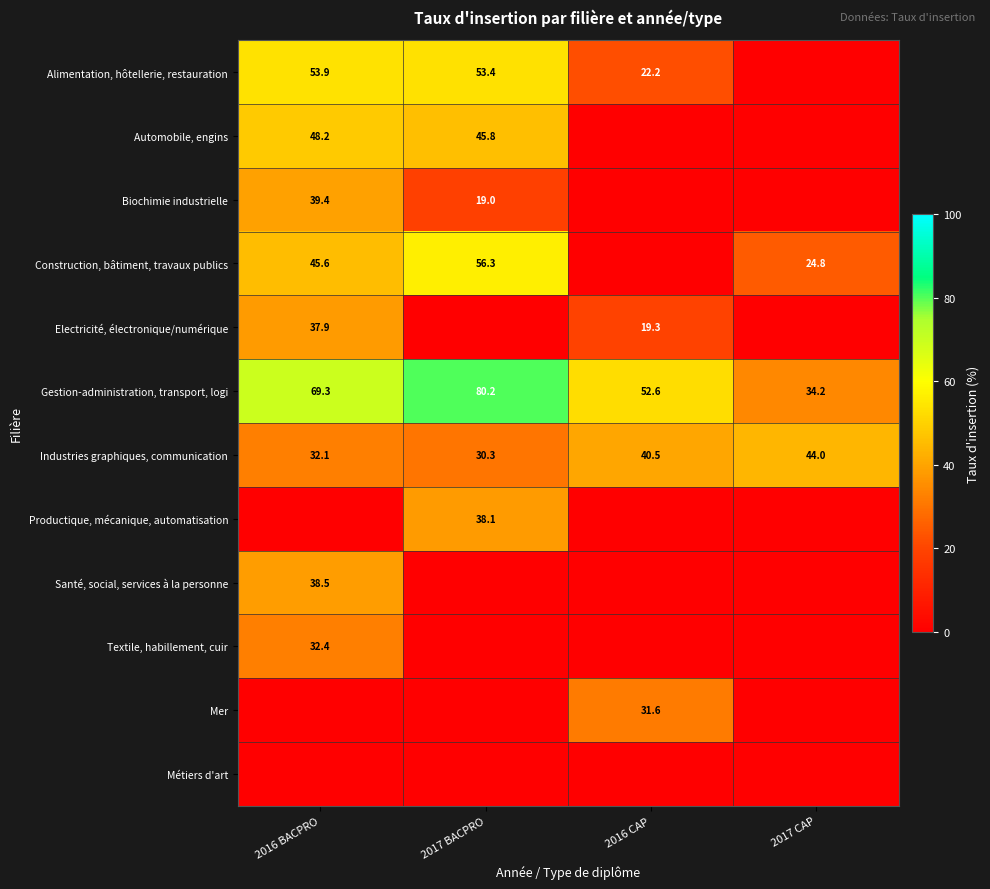

What is the difference between the maximum and minimum values in the Industries graphiques, communication series?

13.7